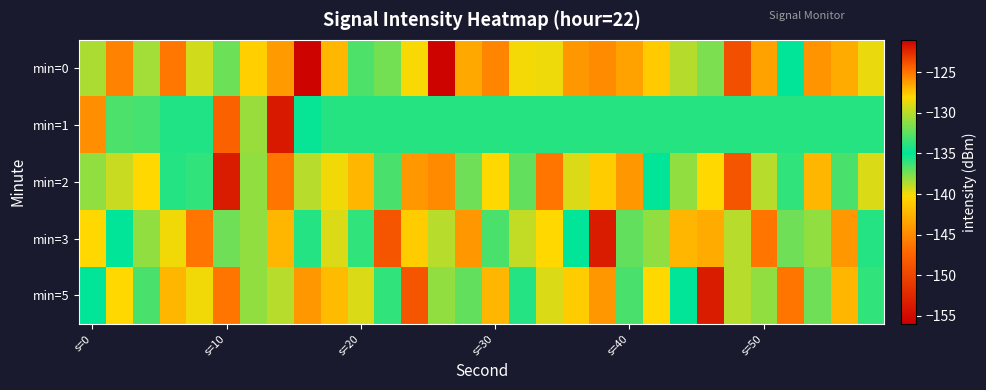

Reading right to left, list all the values displayed in this chart.

min=0: -128.6	-126.7	-126.0	-135.0	-126.3	-123.8	-131.6	-138.8	-127.6	-126.4	-144.9	-126.0	-128.5	-140.0	-125.4	-143.2	-155.7	-128.2	-137.3	-132.9	-142.3	-121.2	-126.2	-127.8	-137.2	-129.3	-146.2	-130.5	-125.4	-138.6
min=1: -134.0	-134.0	-134.0	-134.0	-134.0	-134.0	-134.0	-134.0	-134.0	-134.0	-134.0	-134.0	-134.0	-134.0	-134.0	-134.0	-134.0	-134.0	-134.0	-134.0	-134.0	-135.1	-121.9	-130.8	-124.4	-135.6	-135.6	-133.1	-132.9	-144.8
min=2: -129.0	-133.0	-127.0	-136.0	-130.0	-124.0	-128.0	-131.0	-135.0	-126.0	-141.0	-129.0	-125.0	-137.0	-128.0	-132.0	-145.0	-126.0	-133.0	-127.0	-140.0	-130.0	-125.0	-138.0	-122.0	-136.0	-134.0	-128.0	-129.5	-131.0
min=3: -134.0	-126.0	-138.0	-132.0	-125.0	-130.0	-143.0	-127.0	-131.0	-137.0	-122.0	-135.0	-128.0	-139.0	-133.0	-126.0	-130.0	-141.0	-124.0	-136.0	-129.0	-134.0	-127.0	-138.0	-132.0	-125.0	-140.0	-131.0	-135.0	-128.0
min=5: -136.0	-127.0	-132.0	-125.0	-138.0	-130.0	-122.0	-135.0	-128.0	-133.0	-126.0	-141.0	-129.0	-134.0	-127.0	-137.0	-131.0	-124.0	-136.0	-129.0	-142.0	-126.0	-130.0	-138.0	-125.0	-140.0	-127.0	-133.0	-128.0	-135.0